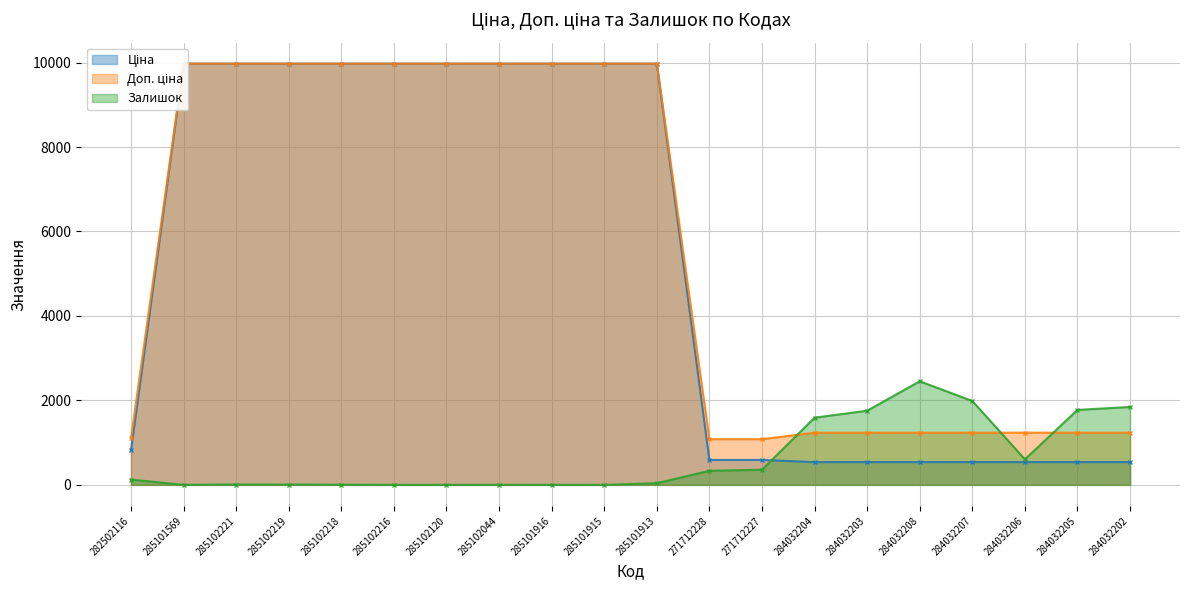

What is the value of the Доп. ціна point at the 13th from the left?

1081.7